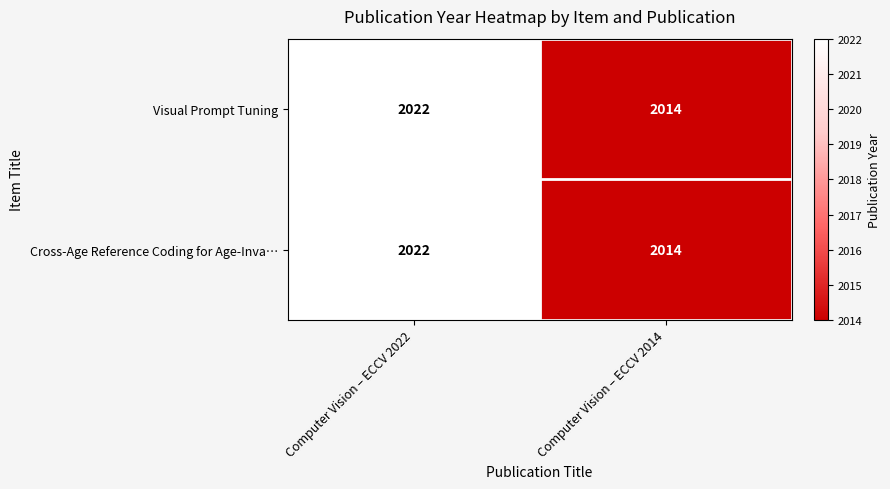

What is the total value across all series at Computer Vision – ECCV 2022?

4044